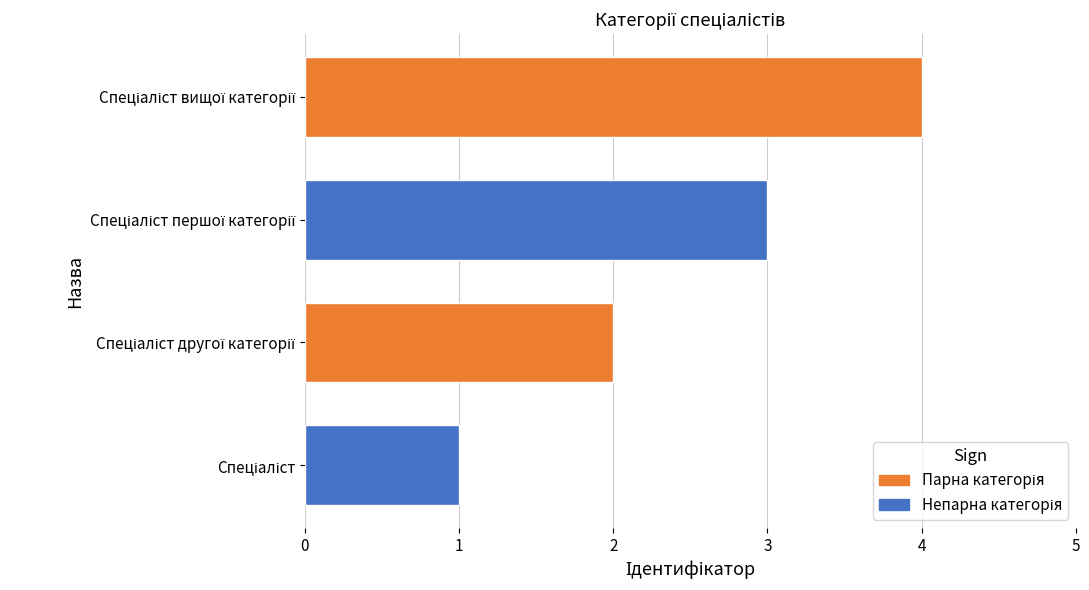

What is the sum of all values?

10